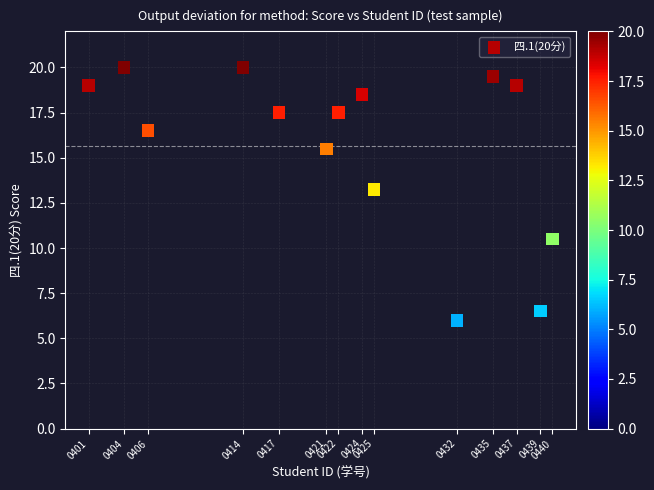

What is the range of X values (max minus min)?

39.0